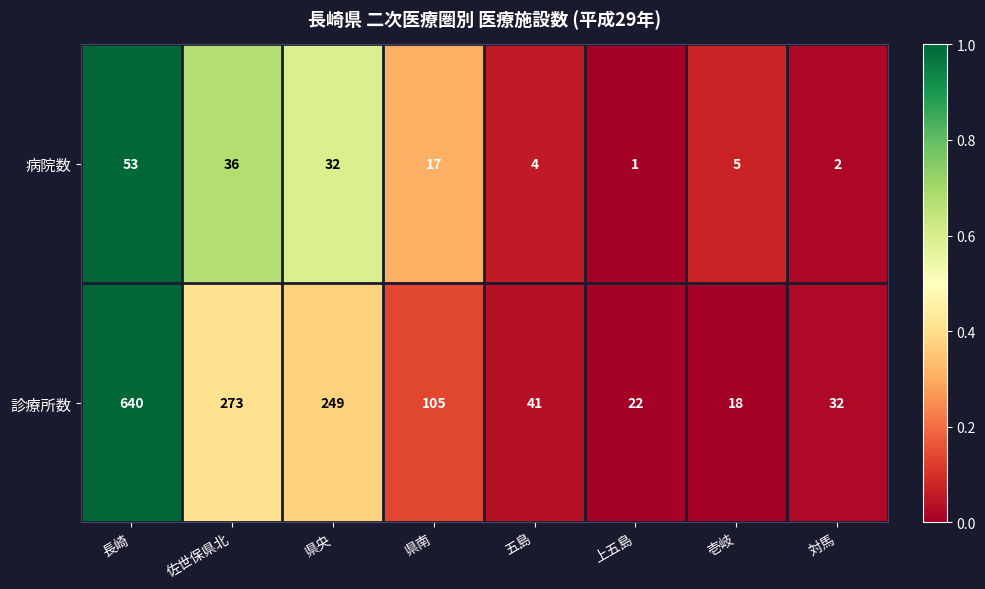

Which label corresponds to the largest value in the chart?

長崎